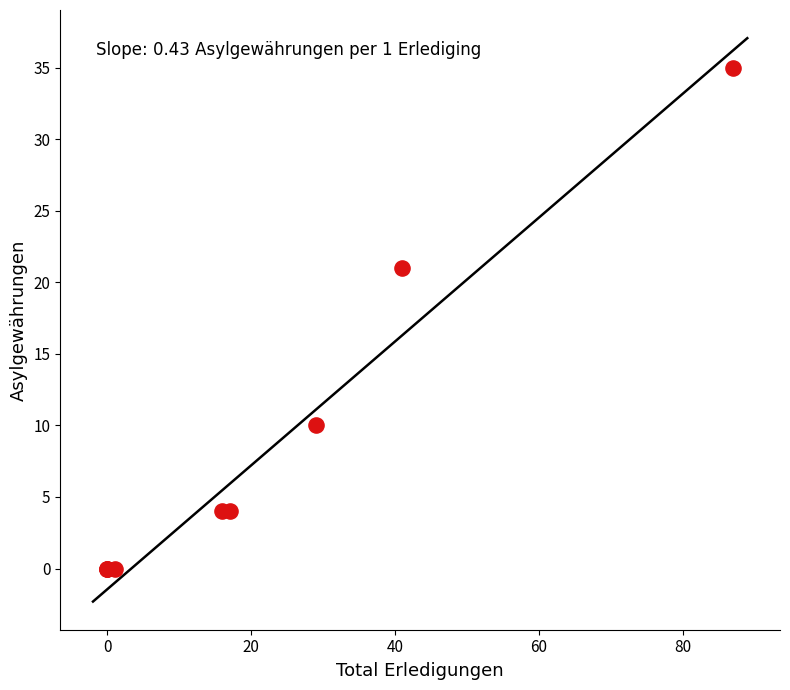

What Y value in the scatter plot is closest to 17?

21